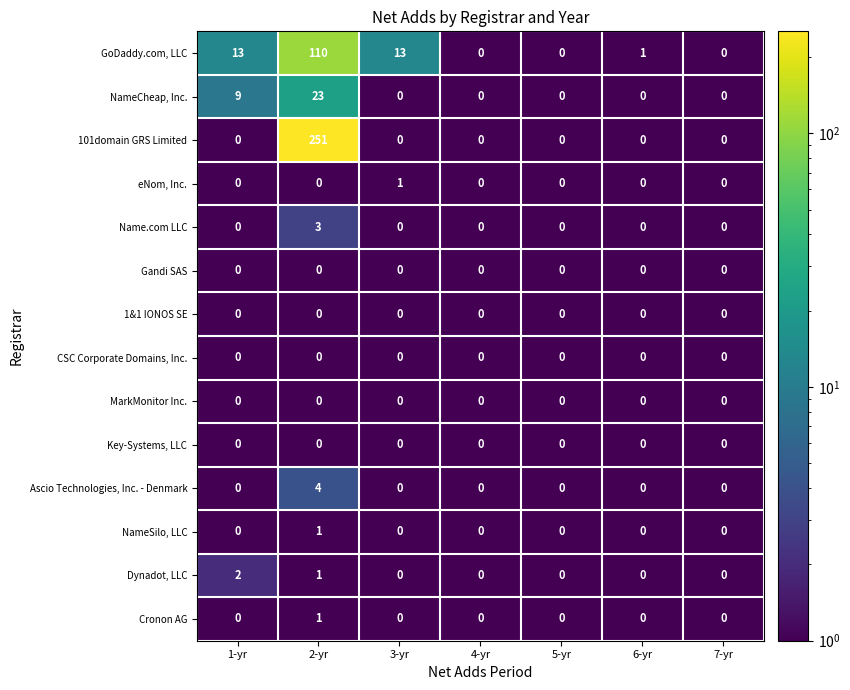

What is the average value of the 101domain GRS Limited series?

36